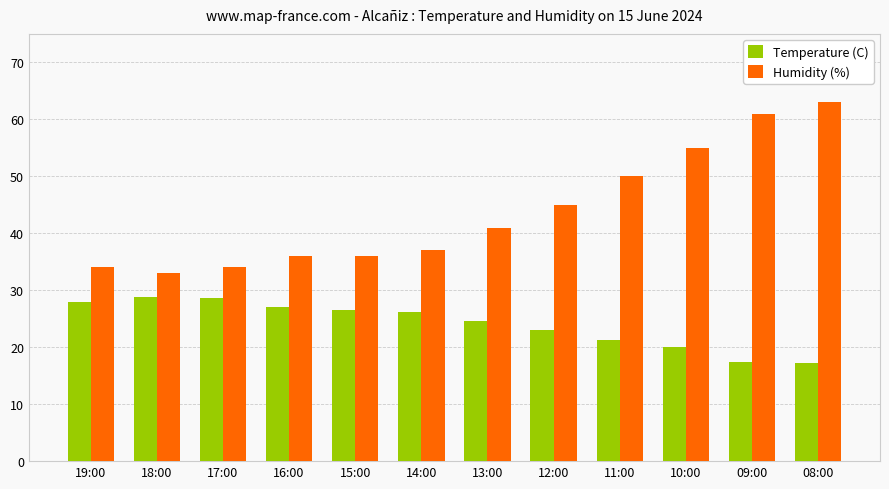

Rank the series by their maximum value, from highest to lowest.

Humidity (%), Temperature (C)